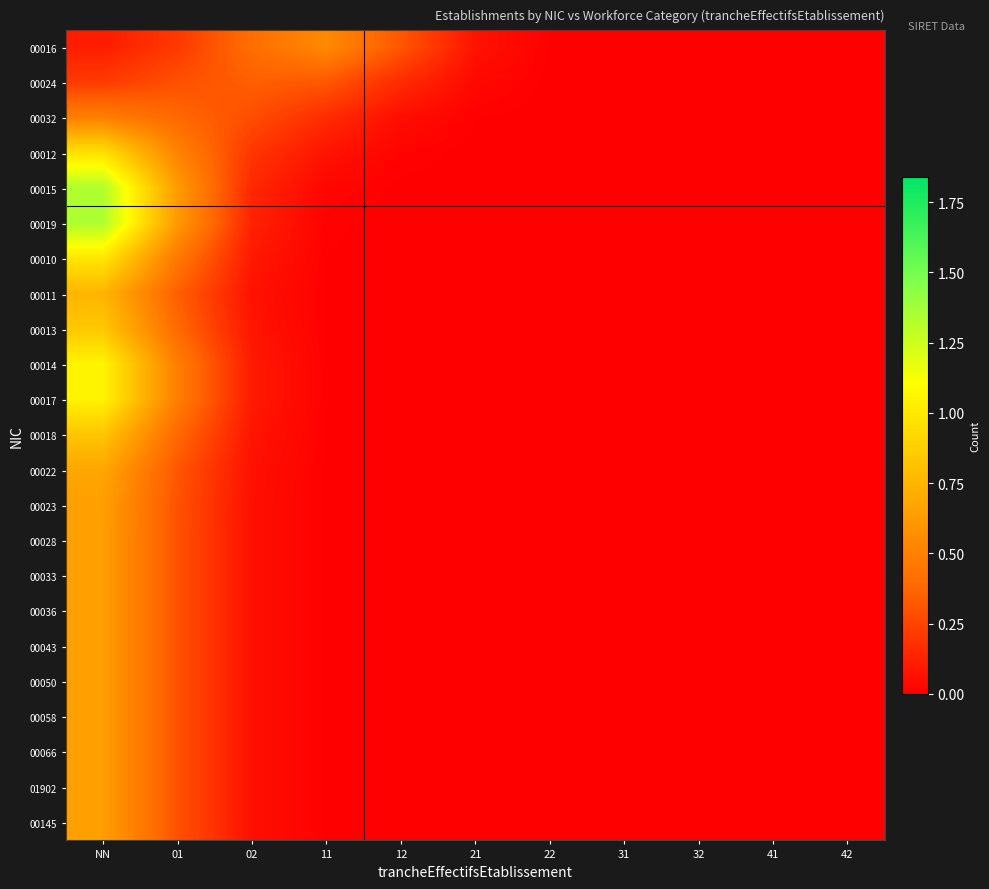

Which category has the highest value across all series?

NN